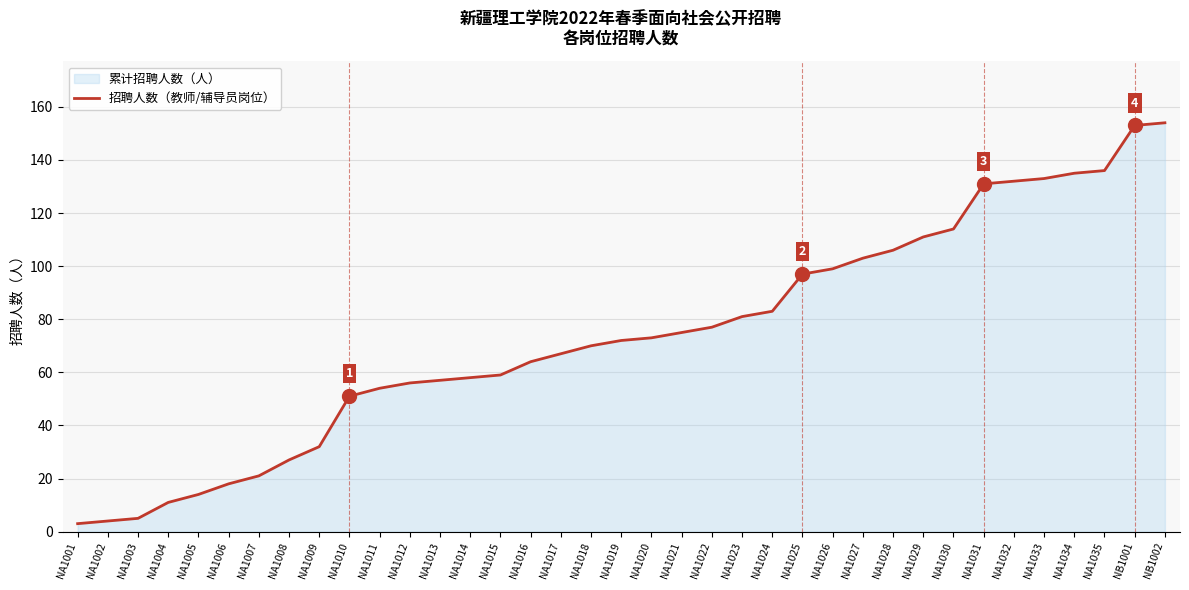

Rank the categories by value from highest to lowest.

NB1002, NB1001, NA1035, NA1034, NA1033, NA1032, NA1031, NA1030, NA1029, NA1028, NA1027, NA1026, NA1025, NA1024, NA1023, NA1022, NA1021, NA1020, NA1019, NA1018, NA1017, NA1016, NA1015, NA1014, NA1013, NA1012, NA1011, NA1010, NA1009, NA1008, NA1007, NA1006, NA1005, NA1004, NA1003, NA1002, NA1001